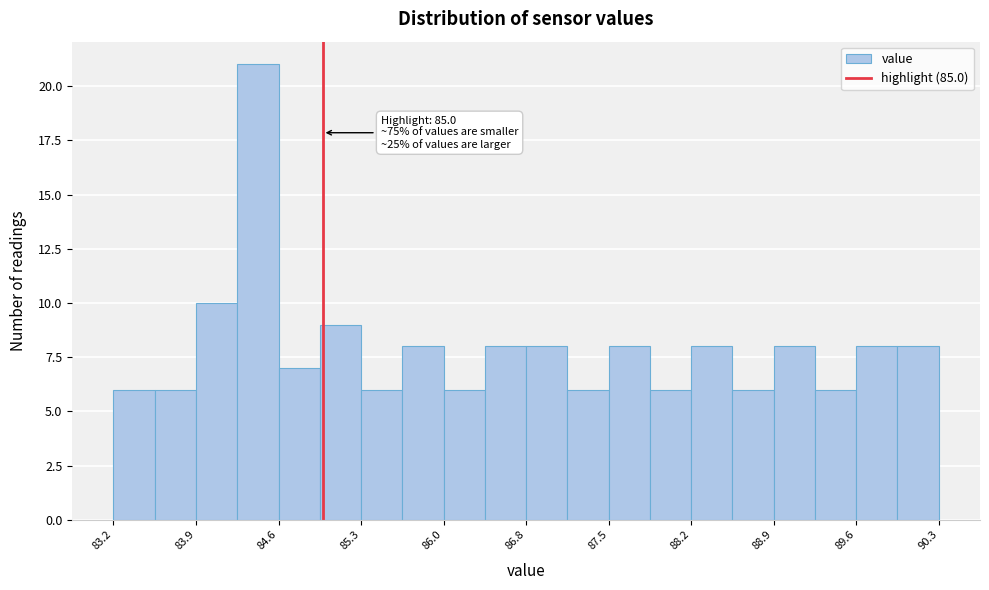

Read against the x-axis, roughly where is the centre of the tallest bar?

84.4